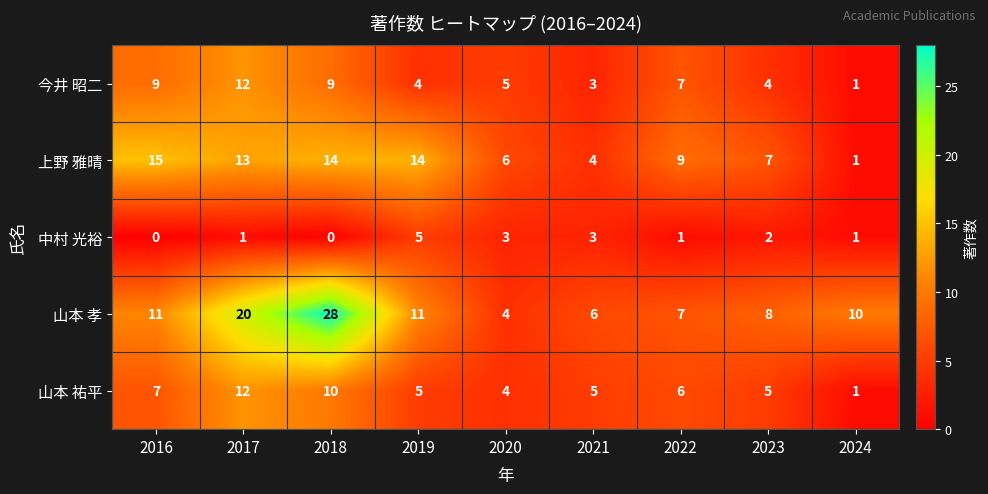

At which category is the sum across all series the highest?

2018